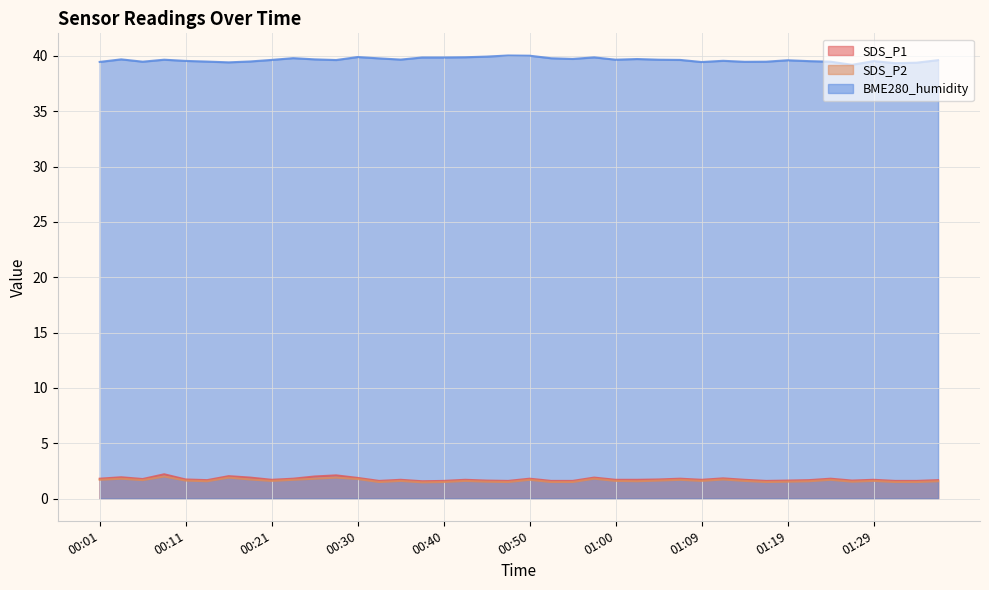

How many lines are shown in the chart?

3